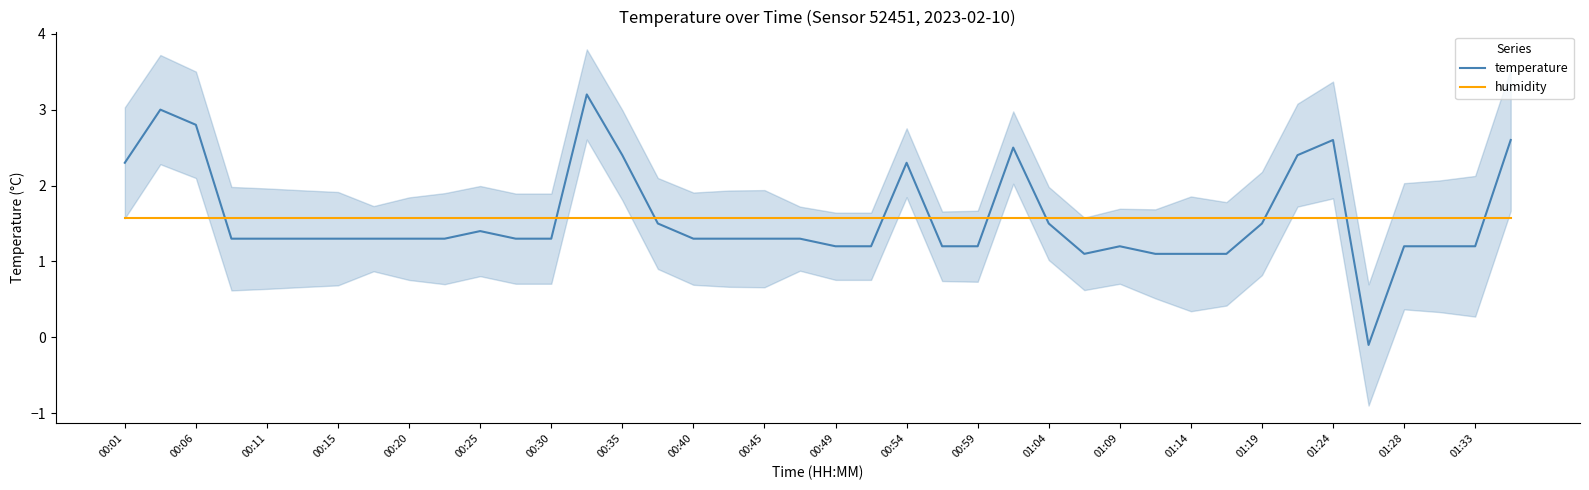

True or false: temperature has a value of 1.5 at 01:24.

False